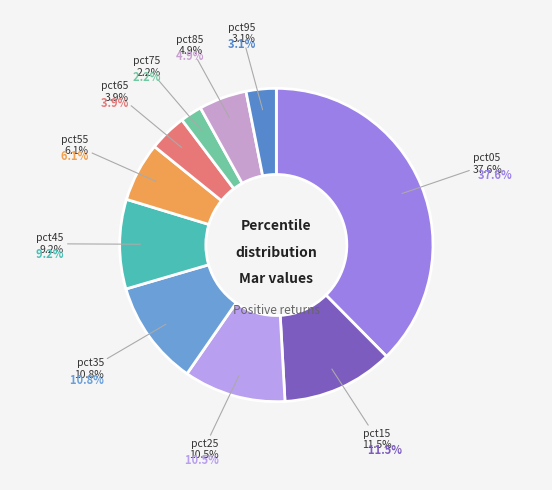

To the nearest percent, what is the difference between the pct05 and pct45 slice percentages?

28%